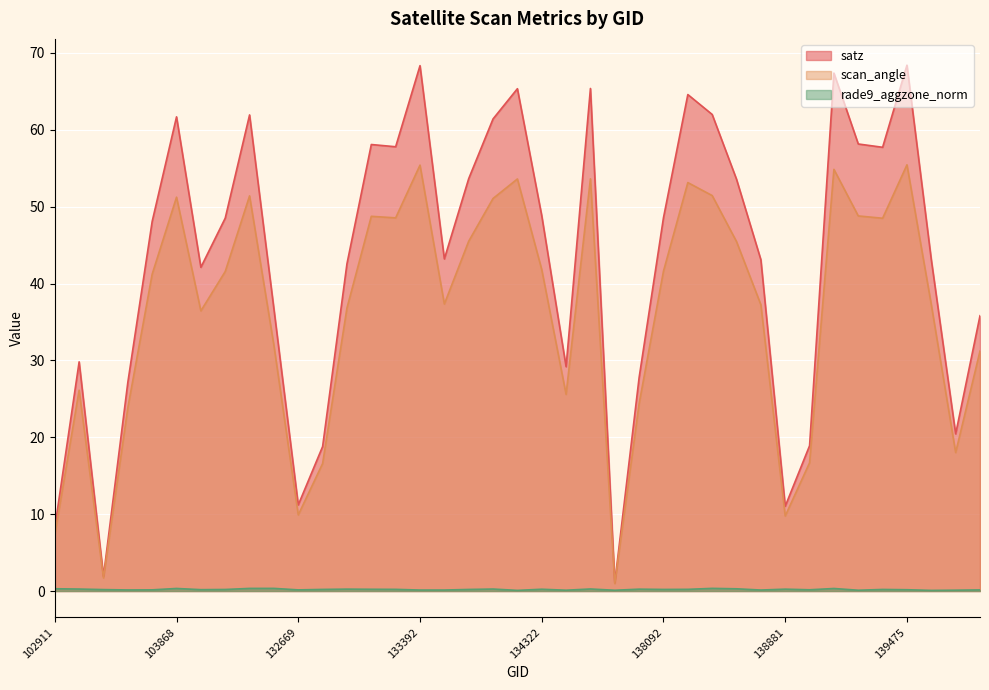

True or false: scan_angle has a value of 37.3 at 133404.

True